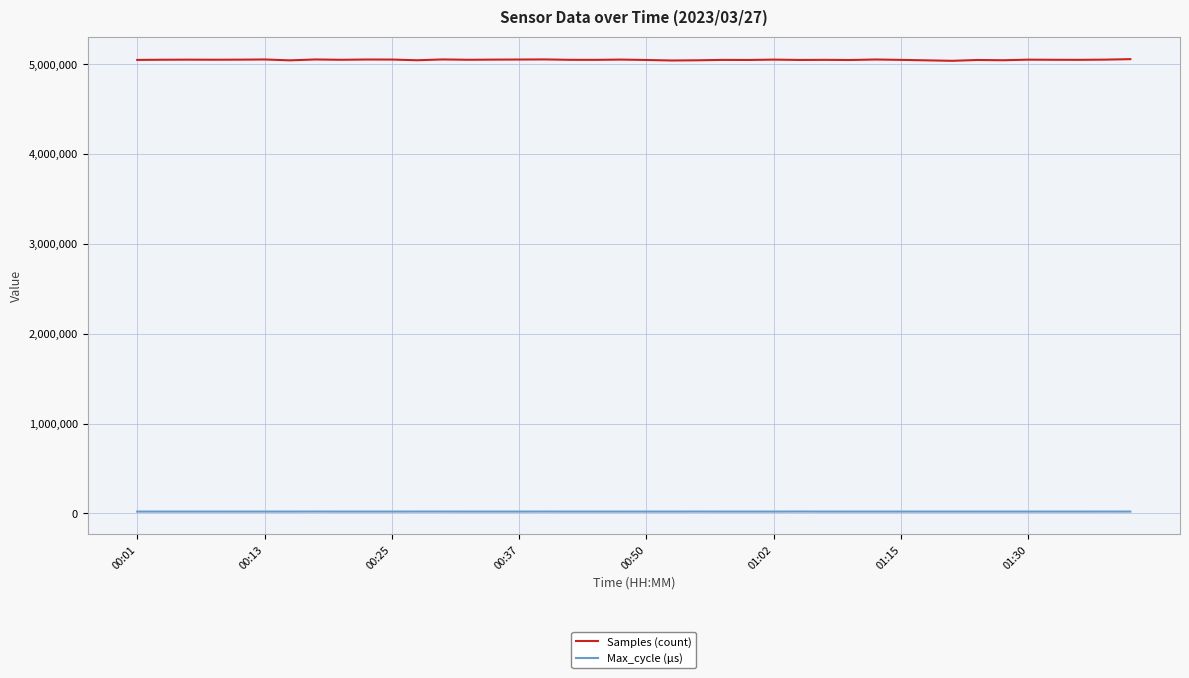

True or false: Max_cycle (µs) and Samples (count) intersect in this chart.

False